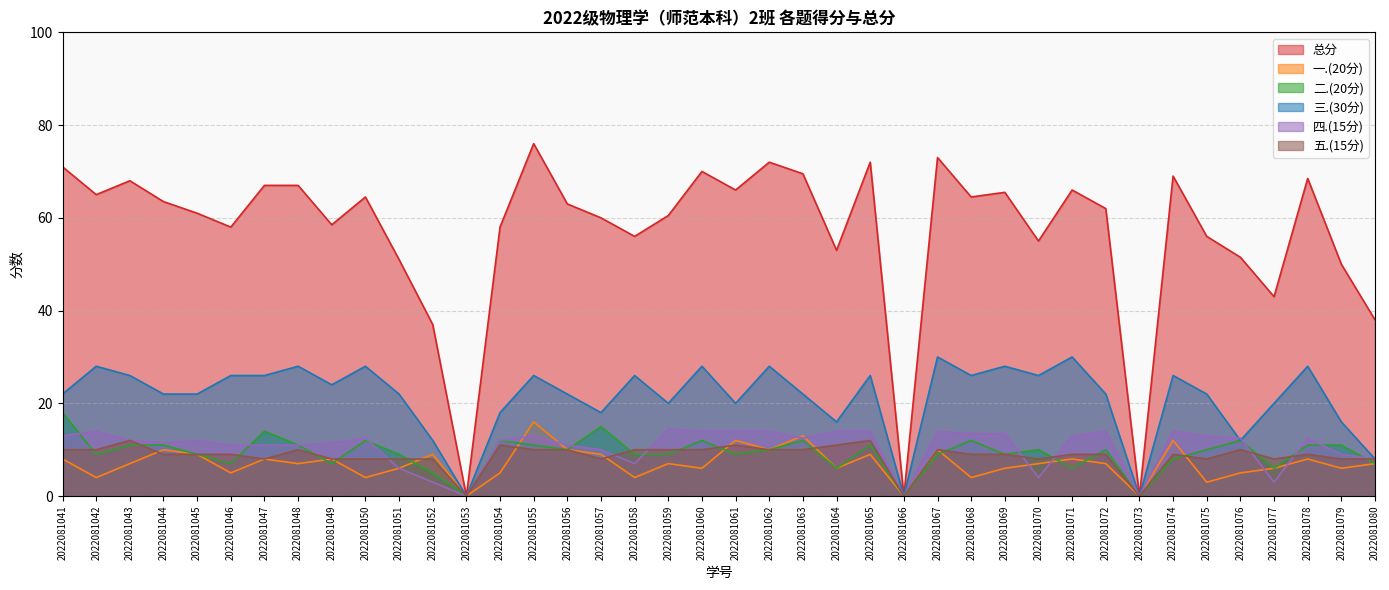

How many data points does each series have?

40